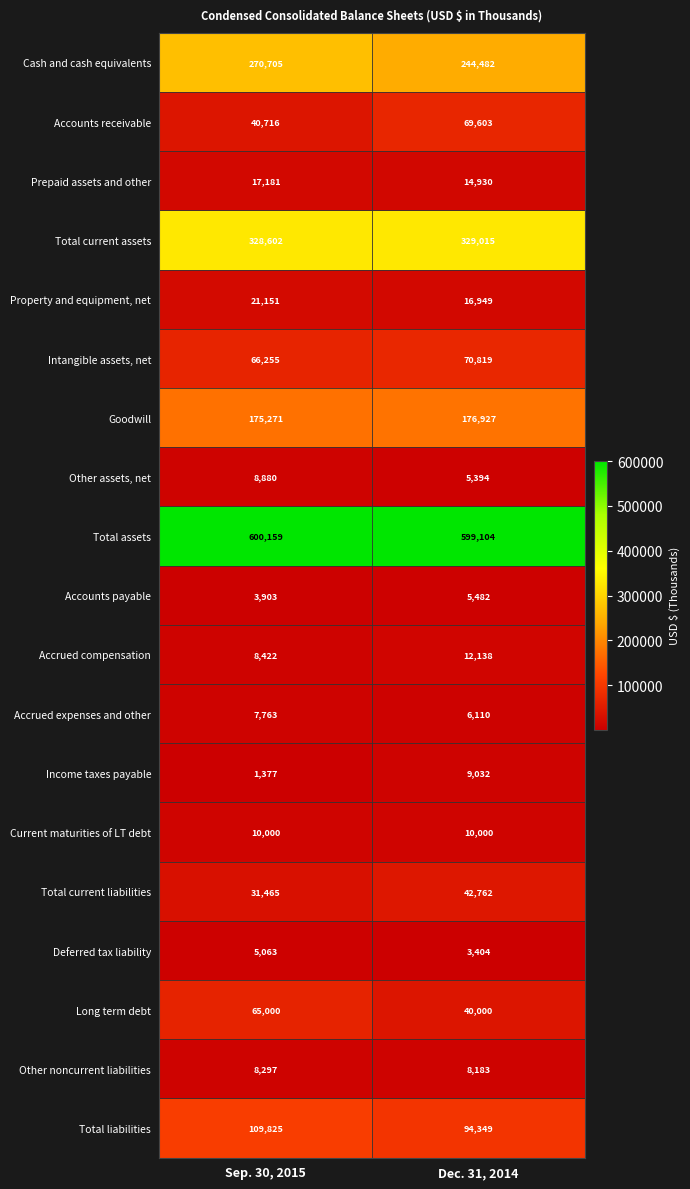

Between Sep. 30, 2015 and Dec. 31, 2014, which series saw the biggest shift?

Accounts receivable